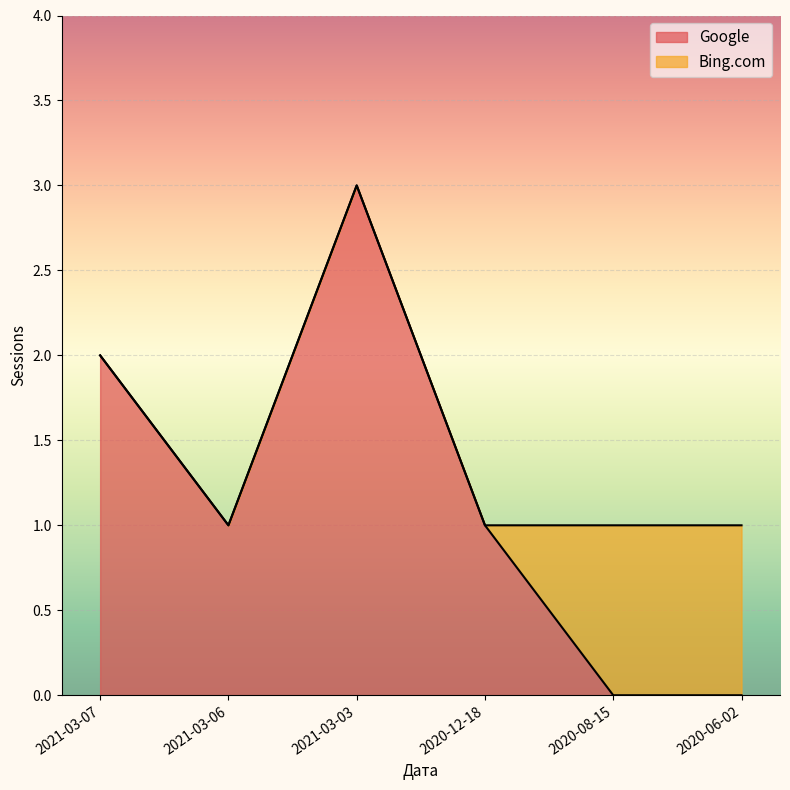

Reading right to left, transcribe all the data shown in this chart.

2020-06-02=0	2020-08-15=0	2020-12-18=1	2021-03-03=3	2021-03-06=1	2021-03-07=2